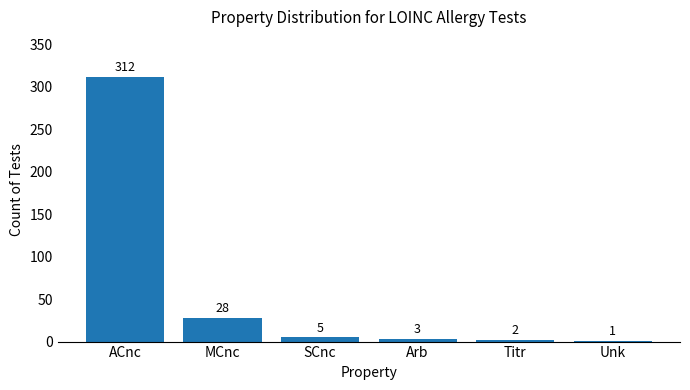

The chart shows a value of 28 at MCnc. True or false?

True